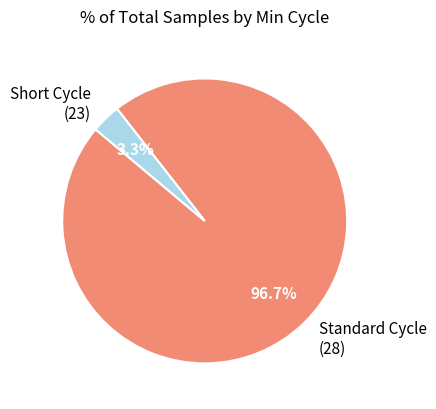

Rank the categories by value from highest to lowest.

Standard Cycle (28), Short Cycle (23)